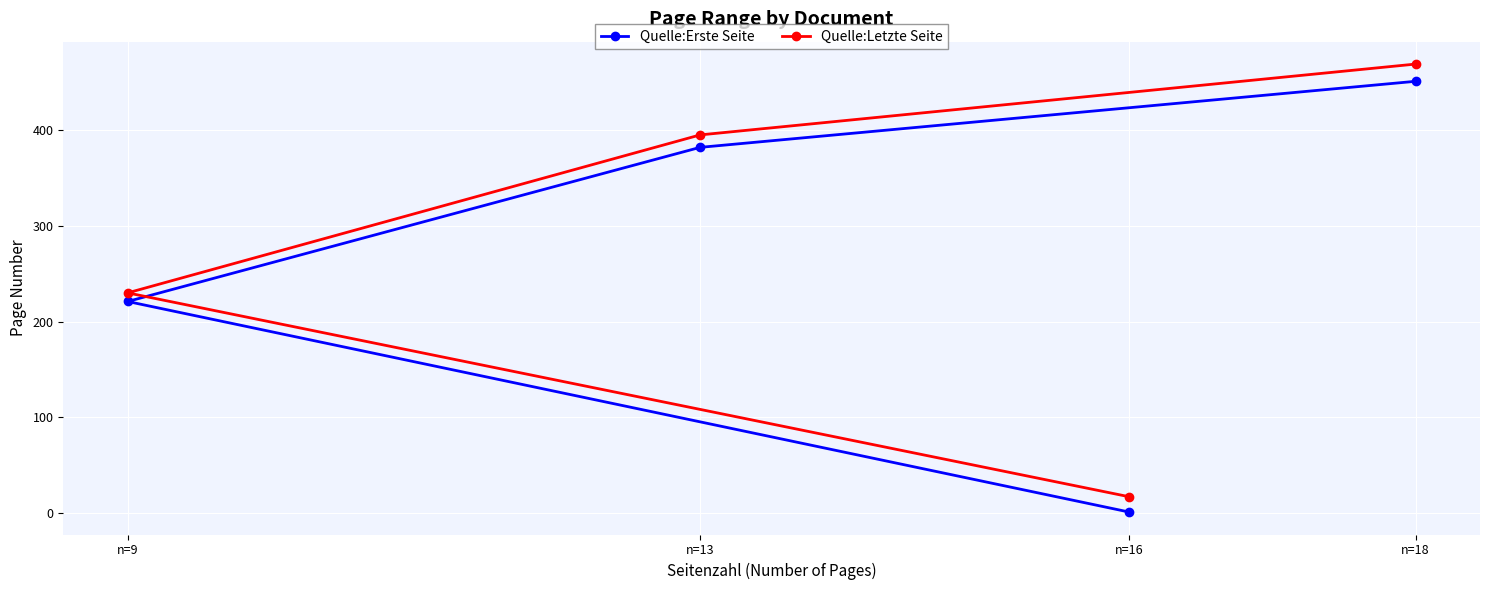

What is the lowest value of the Quelle:Erste Seite series?

1